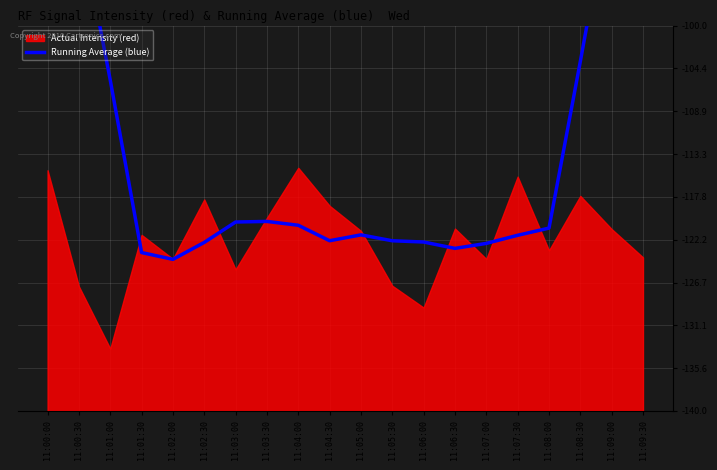

Does the chart display data point markers on the line(s)?

No